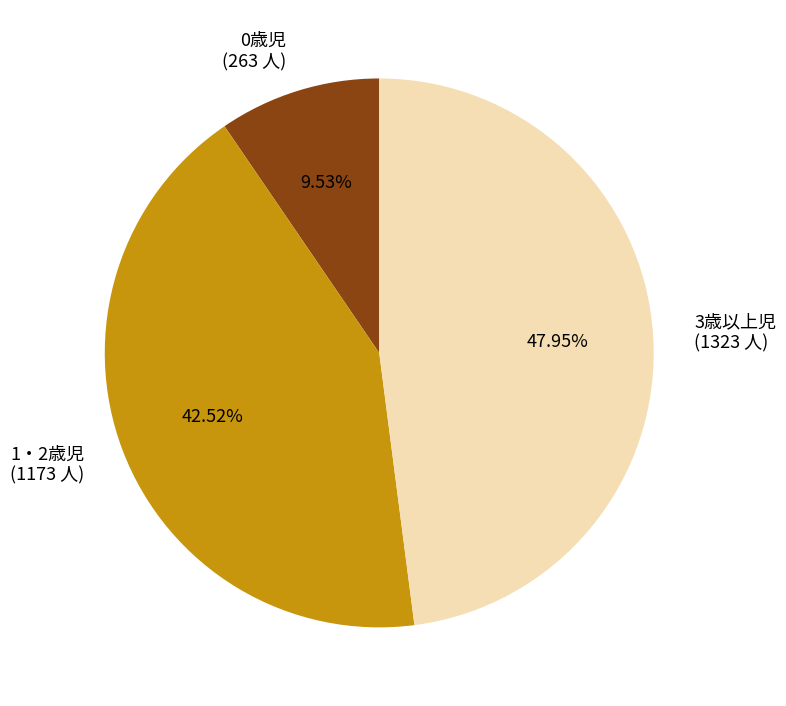

Is it true that 0歳児 is 19% of the pie?

False